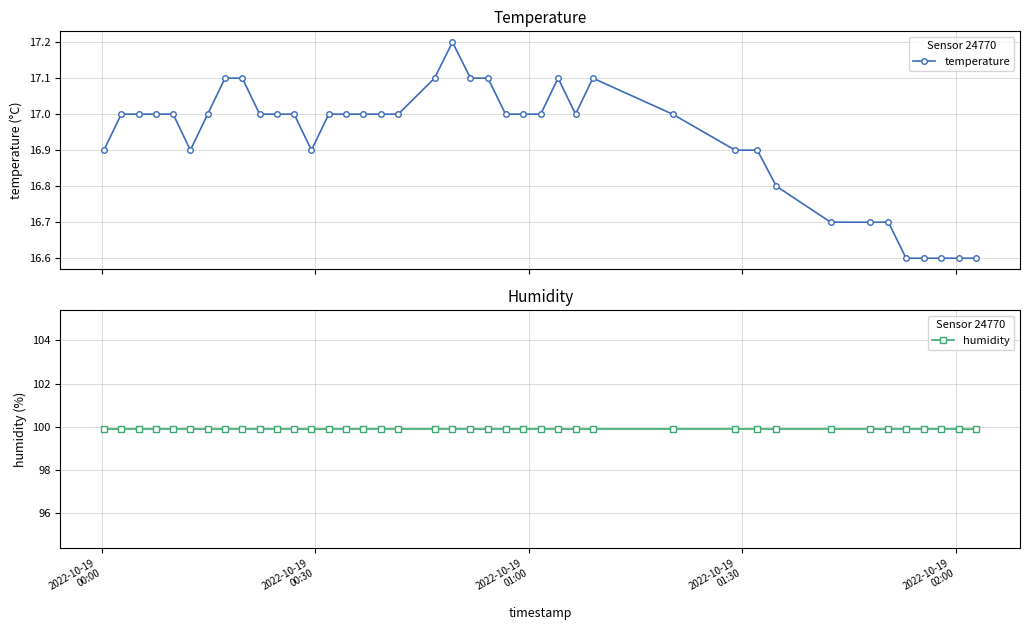

What is the minimum value for temperature?

16.6